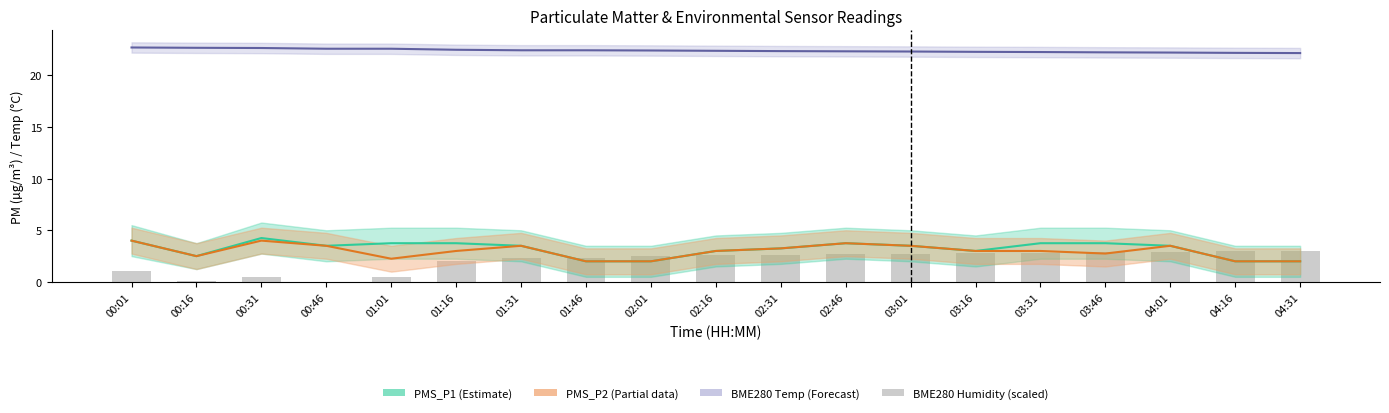

What is the average value of the BME280_temp (°C) series?

22.4